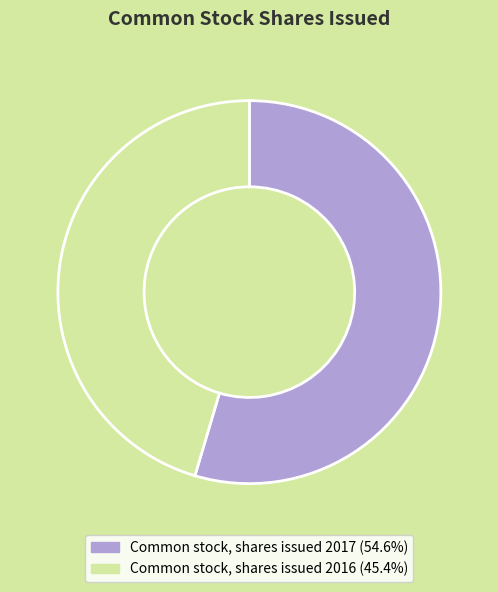

Which slice is the largest?

Common stock, shares issued 2017